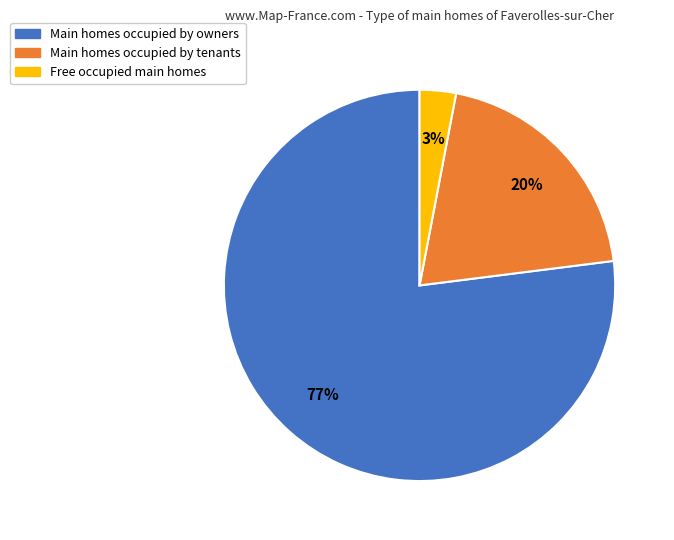

To the nearest percent, what is the average slice percentage?

33%